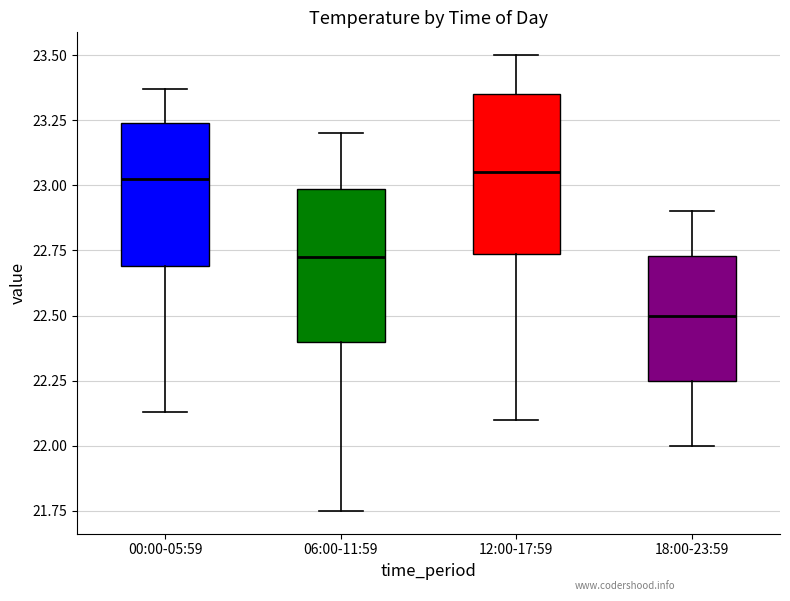

Reading left to right, read every box against the y-axis: the position of its median line, the range the box covers, and the ends of its whiskers. The values are not printed on the chart, so give them approximately, as read against the axis.

00:00-05:59: median 23.05, box 22.70 to 23.25, whiskers 22.15 to 23.35
06:00-11:59: median 22.75, box 22.40 to 23.00, whiskers 21.75 to 23.20
12:00-17:59: median 23.05, box 22.75 to 23.35, whiskers 22.10 to 23.50
18:00-23:59: median 22.50, box 22.25 to 22.75, whiskers 22.00 to 22.90